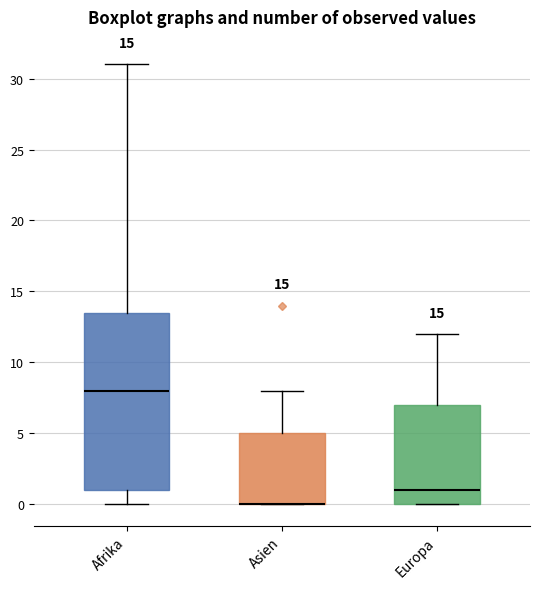

Reading left to right, transcribe this box plot: for each box, give where its median line is, the range the box spans, and where its two whiskers end, as read against the y-axis. The values are not printed on the chart, so give them approximately, as read against the axis.

Afrika: median 8.0, box 1.0 to 13.5, whiskers 0.0 to 31.0
Asien: median 0.0 (drawn on the box's lower edge), box 0.0 to 5.0, whiskers 0.0 to 8.0
Europa: median 1.0, box 0.0 to 7.0, whiskers 0.0 to 12.0